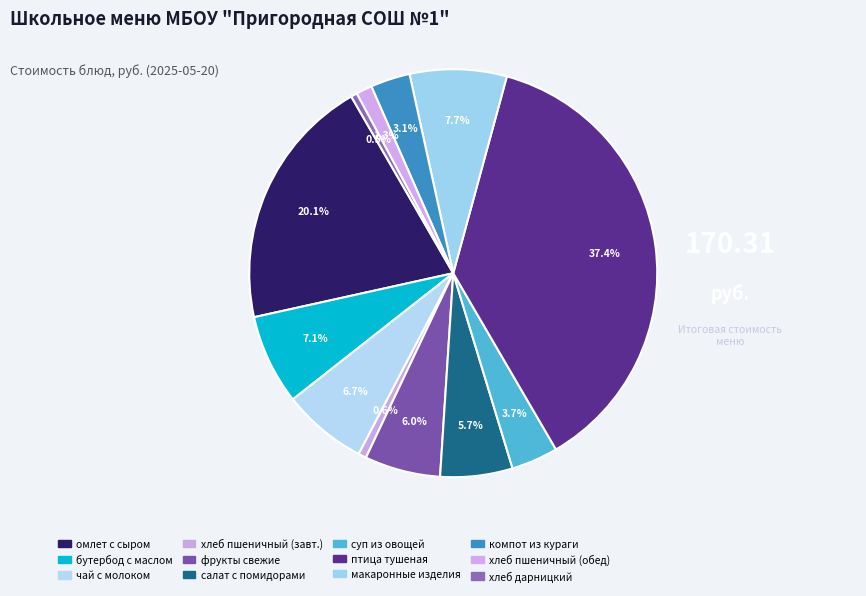

How many slices are in this pie chart?

12